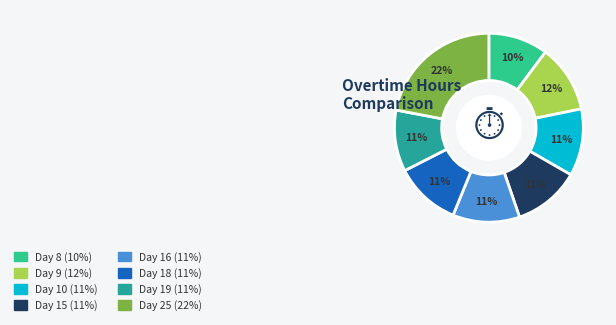

To the nearest percent, what is the difference between the Day 19 and Day 25 slice percentages?

11%